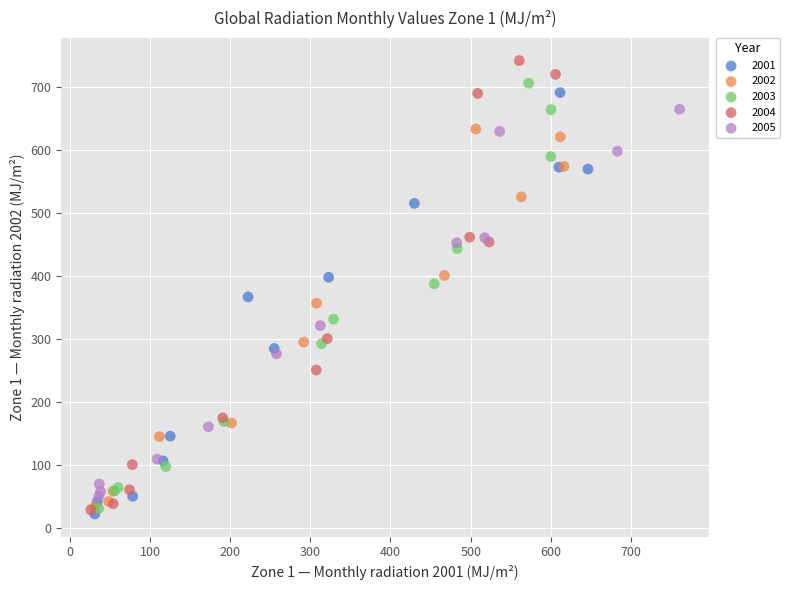

What are all the series names shown in the legend?

2001, 2002, 2003, 2004, 2005